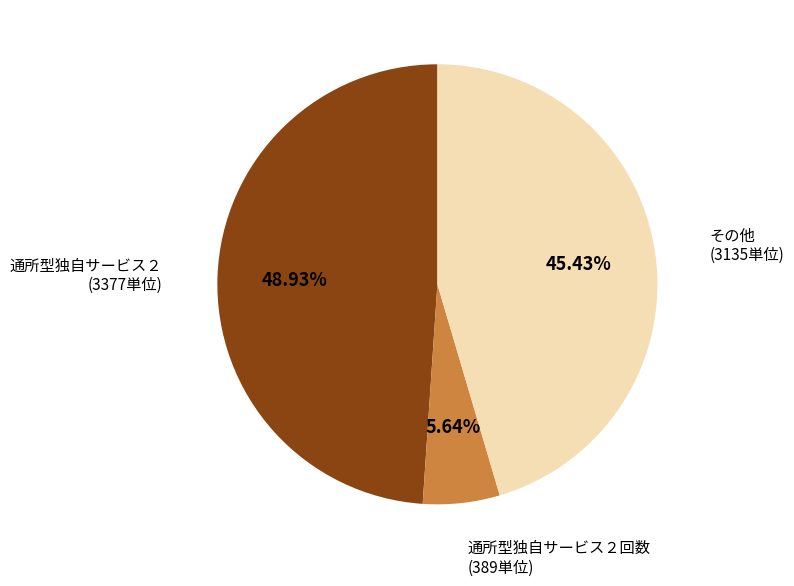

What is the ratio of the value at その他 (3135単位) to the value at 通所型独自サービス２回数 (389単位)?

8.1